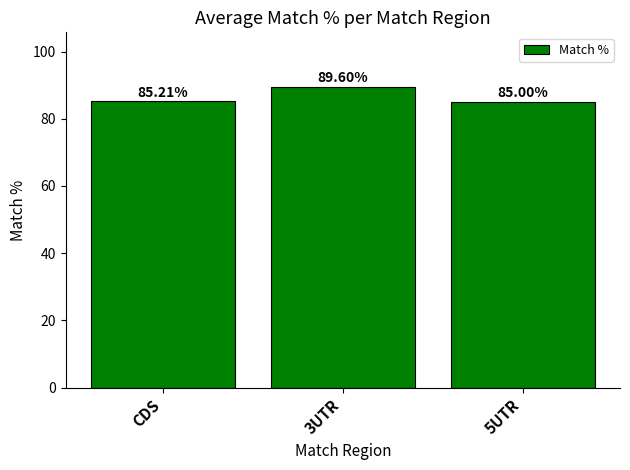

List the labels in order of value, smallest first.

5UTR, CDS, 3UTR